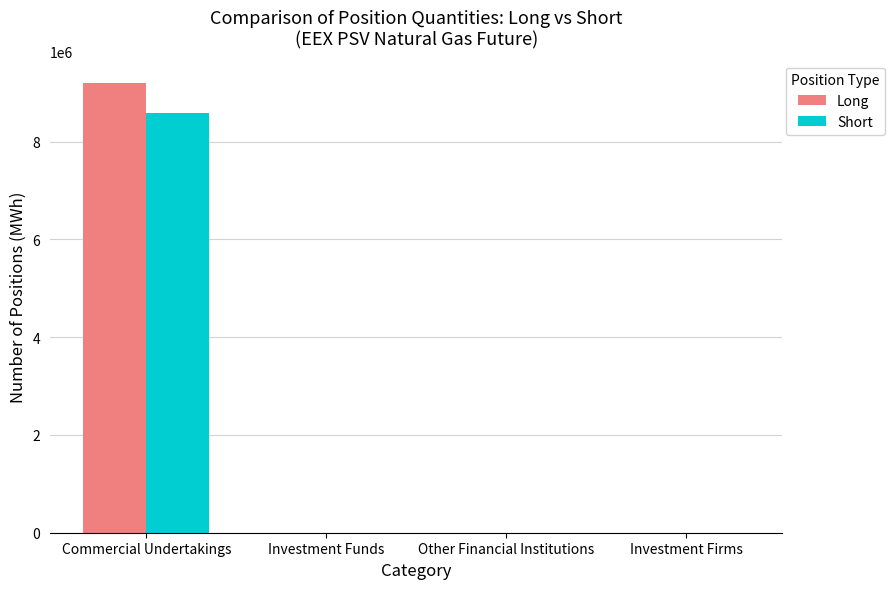

What is the highest value of the Short series?

8589936